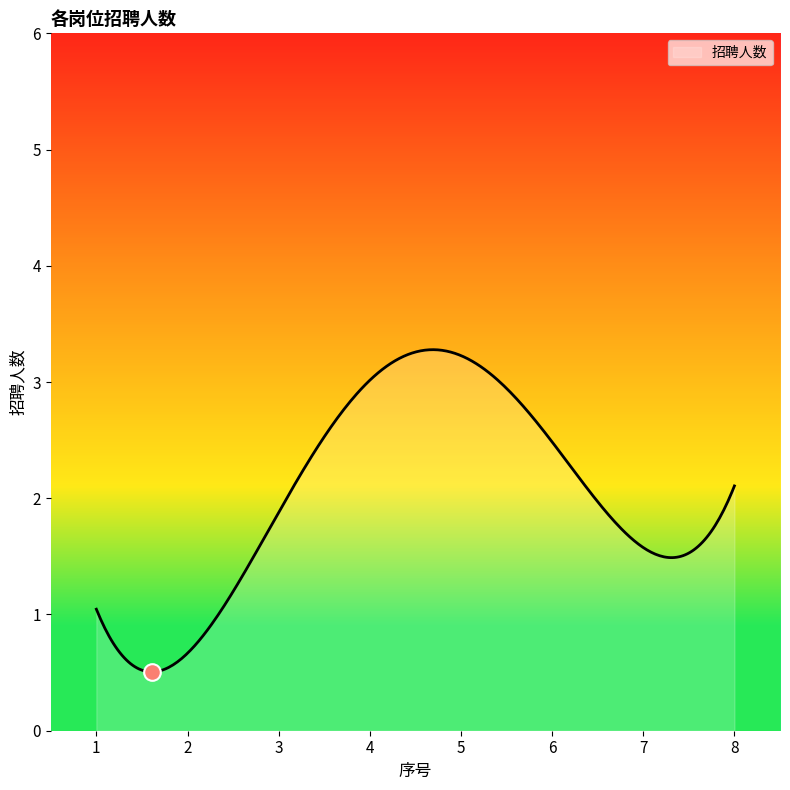

What is the minimum value shown in the chart?

0.5